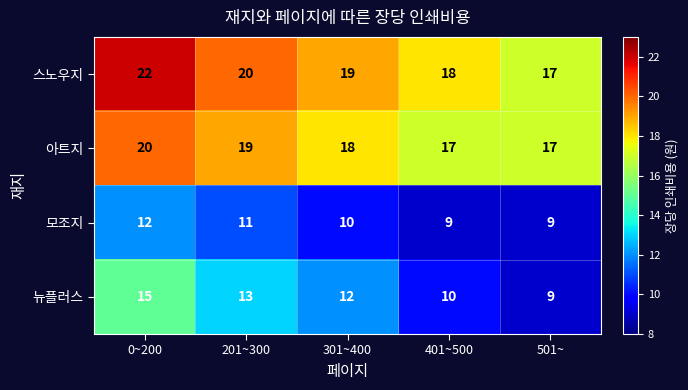

The 모조지 series shows 9 at 501~. True or false?

True